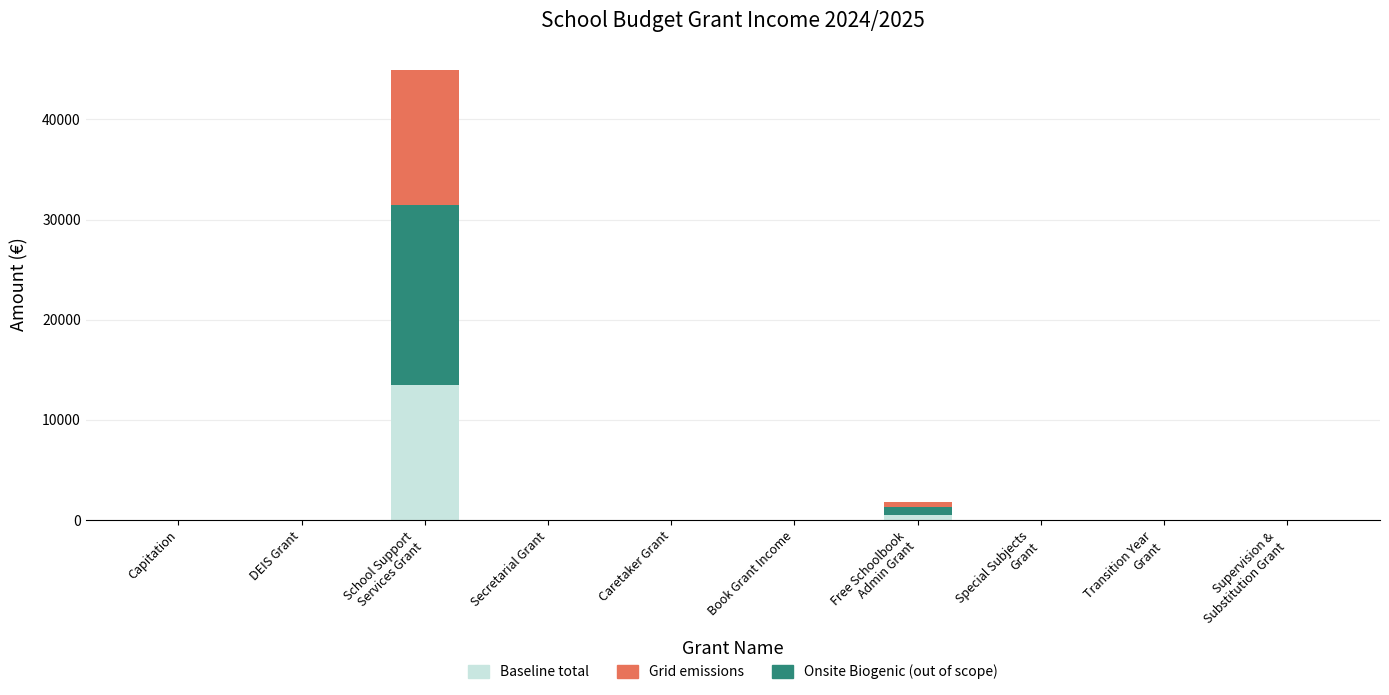

What are all the series names shown in the legend?

Baseline total, Grid emissions, Onsite Biogenic (out of scope)